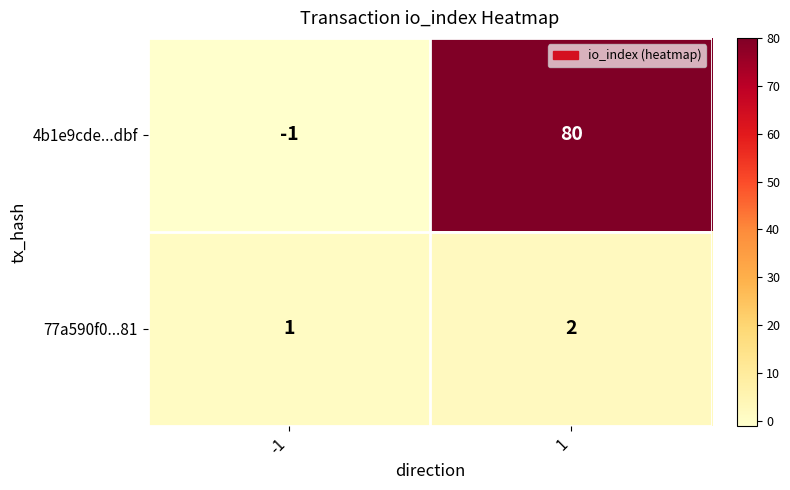

What is the sum of all 77a590f0...81 values?

3